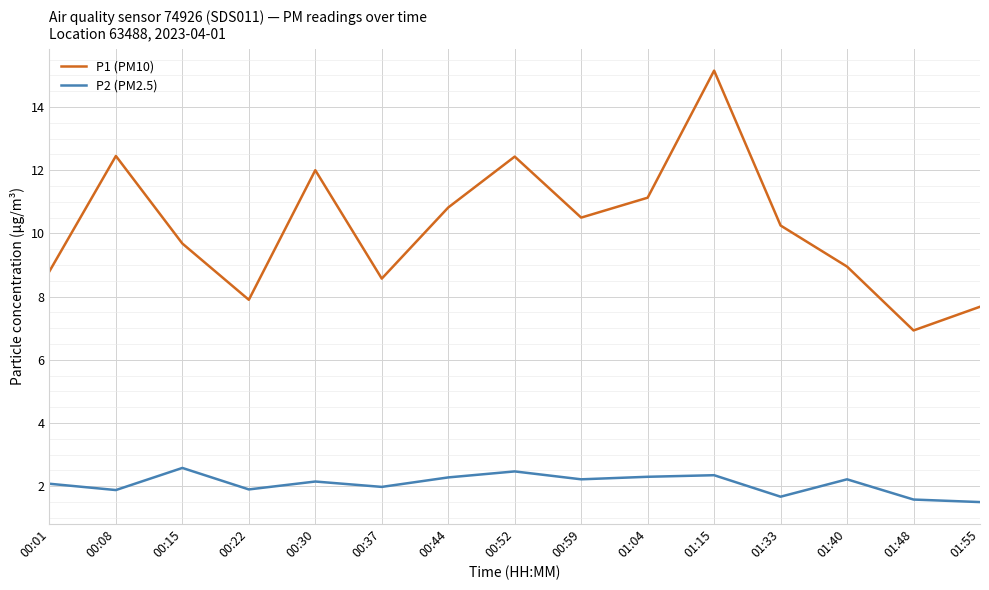

What position from the right is 01:48?

2